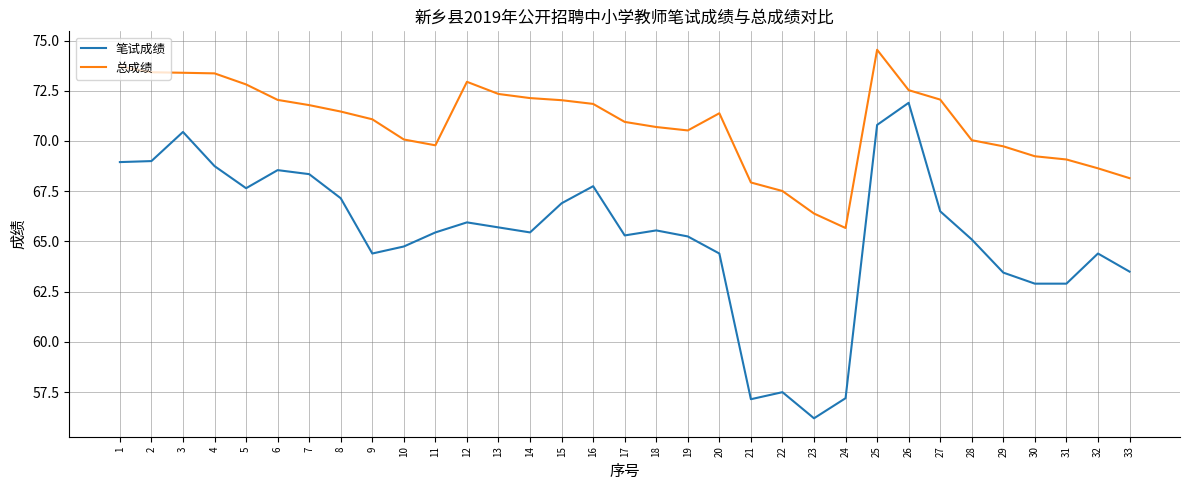

Which series has the largest range (max minus min)?

笔试成绩